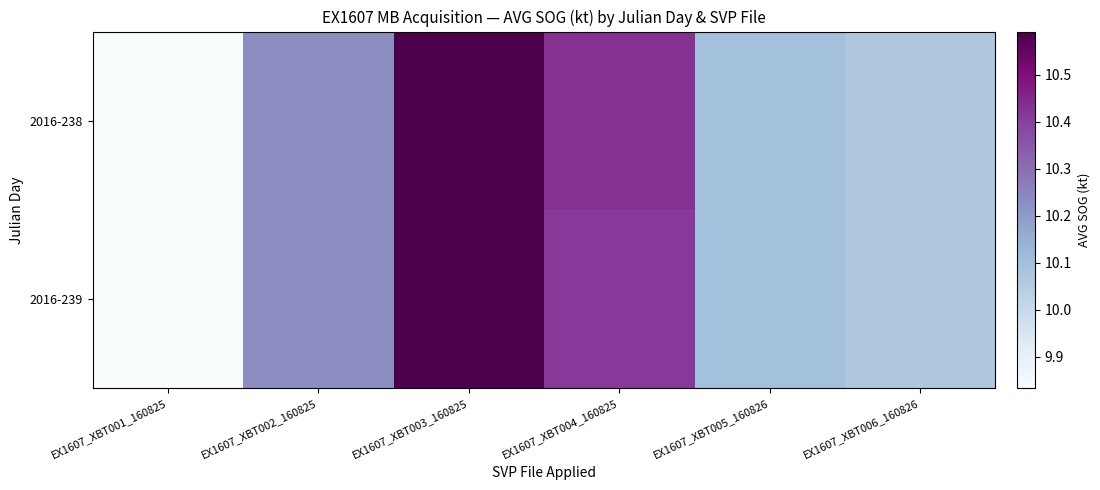

Reading right to left, what are all the values shown in this chart?

2016-238: EX1607_XBT006_160826=10.1	EX1607_XBT005_160826=10.1	EX1607_XBT004_160825=10.4	EX1607_XBT003_160825=10.6	EX1607_XBT002_160825=10.2	EX1607_XBT001_160825=9.8
2016-239: EX1607_XBT006_160826=10.1	EX1607_XBT005_160826=10.1	EX1607_XBT004_160825=10.4	EX1607_XBT003_160825=10.6	EX1607_XBT002_160825=10.2	EX1607_XBT001_160825=9.8